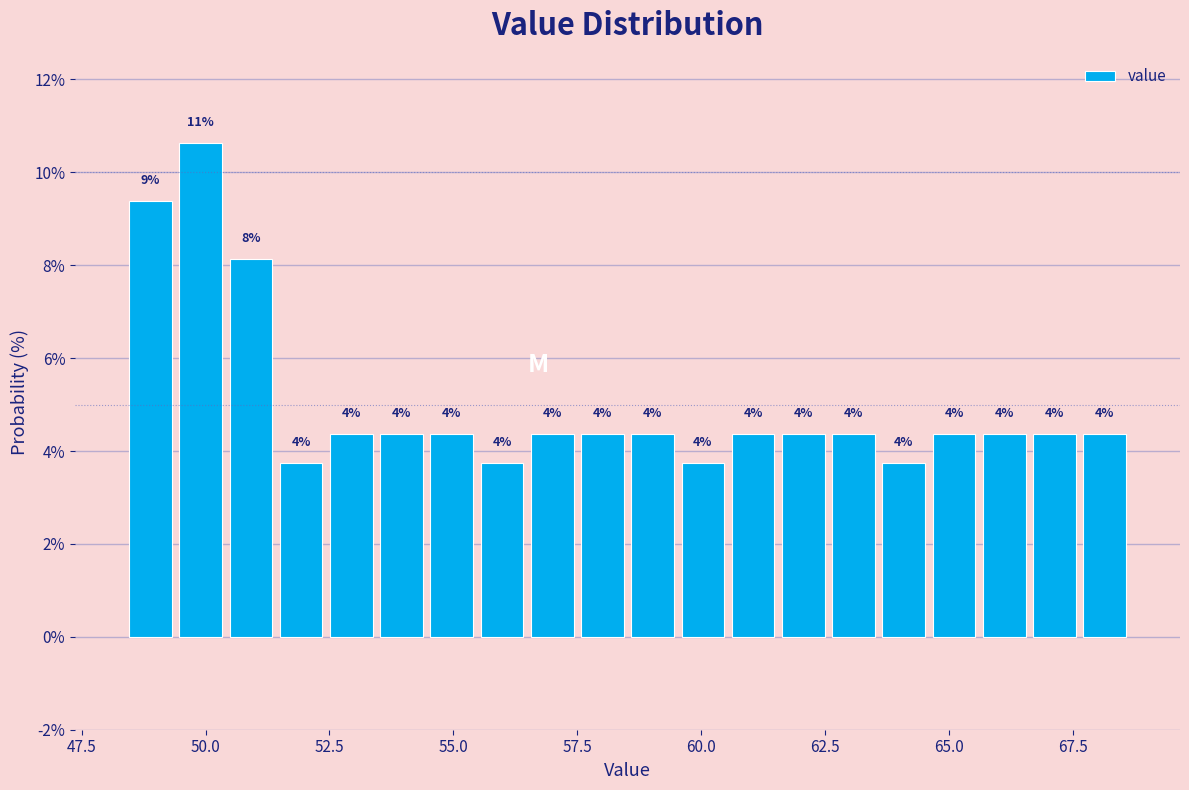

Read against the x-axis, roughly where is the centre of the tallest bar?

50.0